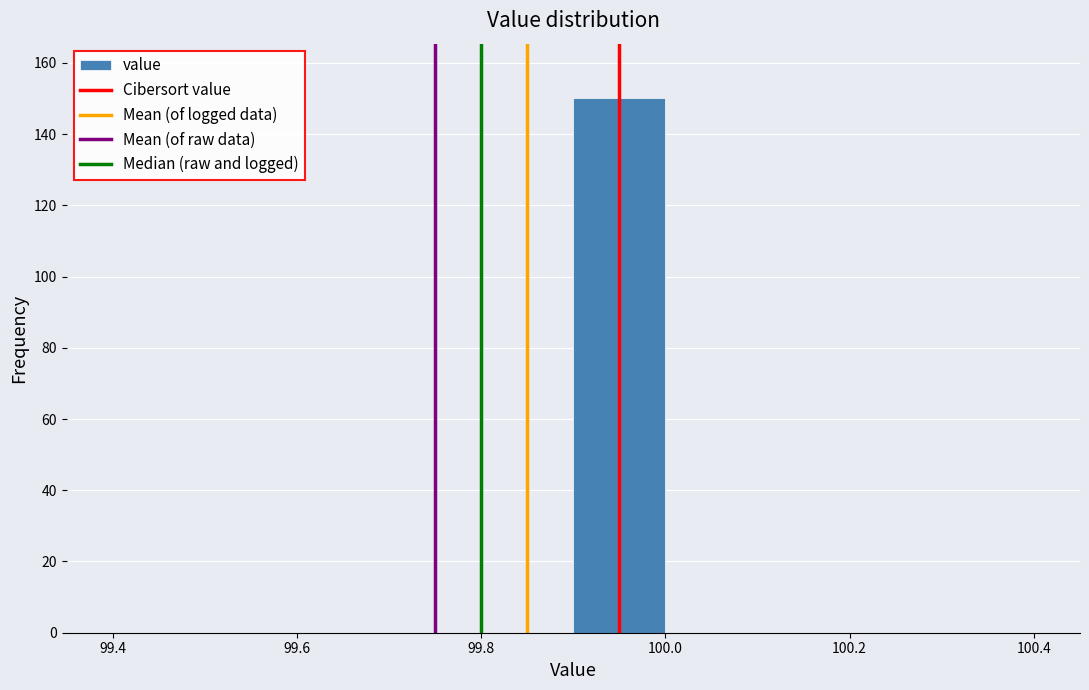

Over which range of the x-axis is the bar tallest?

99.9 to 100.0